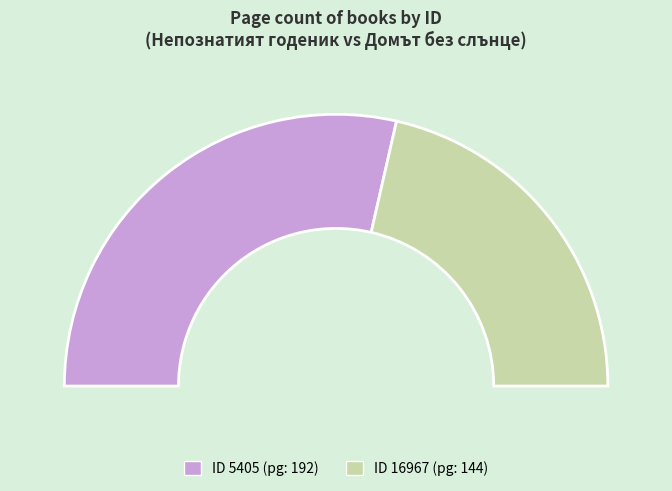

How many segments does this pie chart have?

2